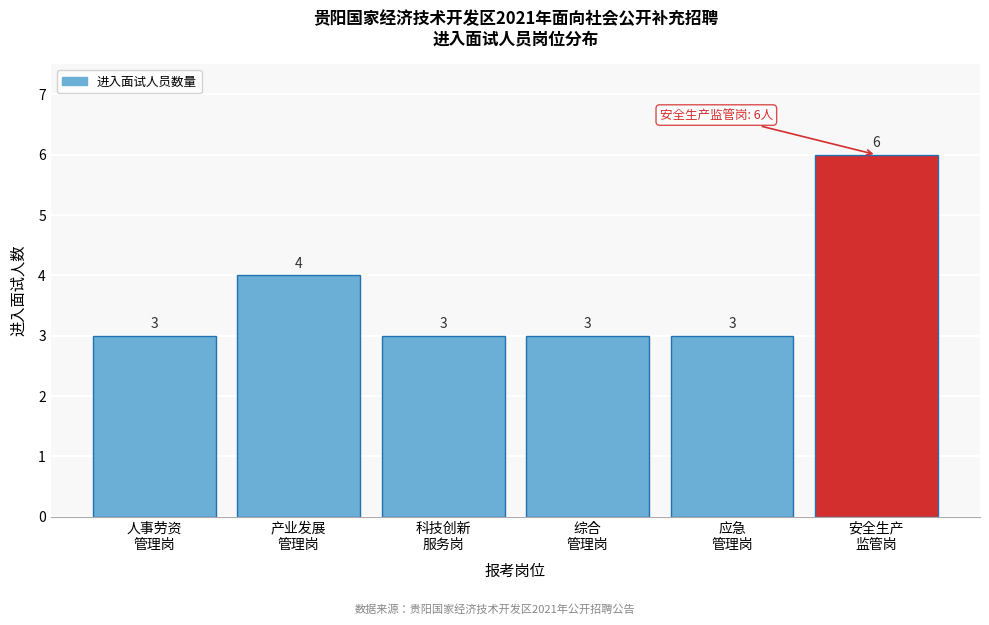

Reading left to right, what are all the values shown in this chart?

3	4	3	3	3	6